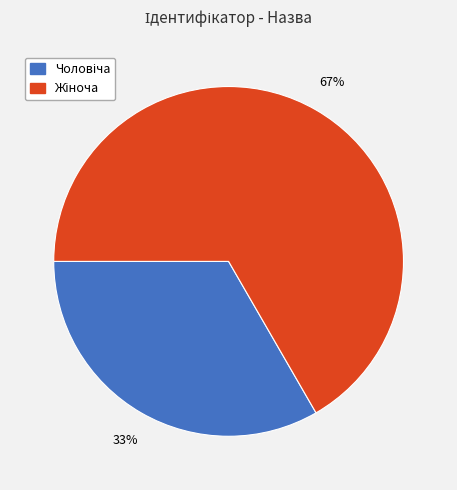

Is there any slice that represents more than half of the pie?

Yes